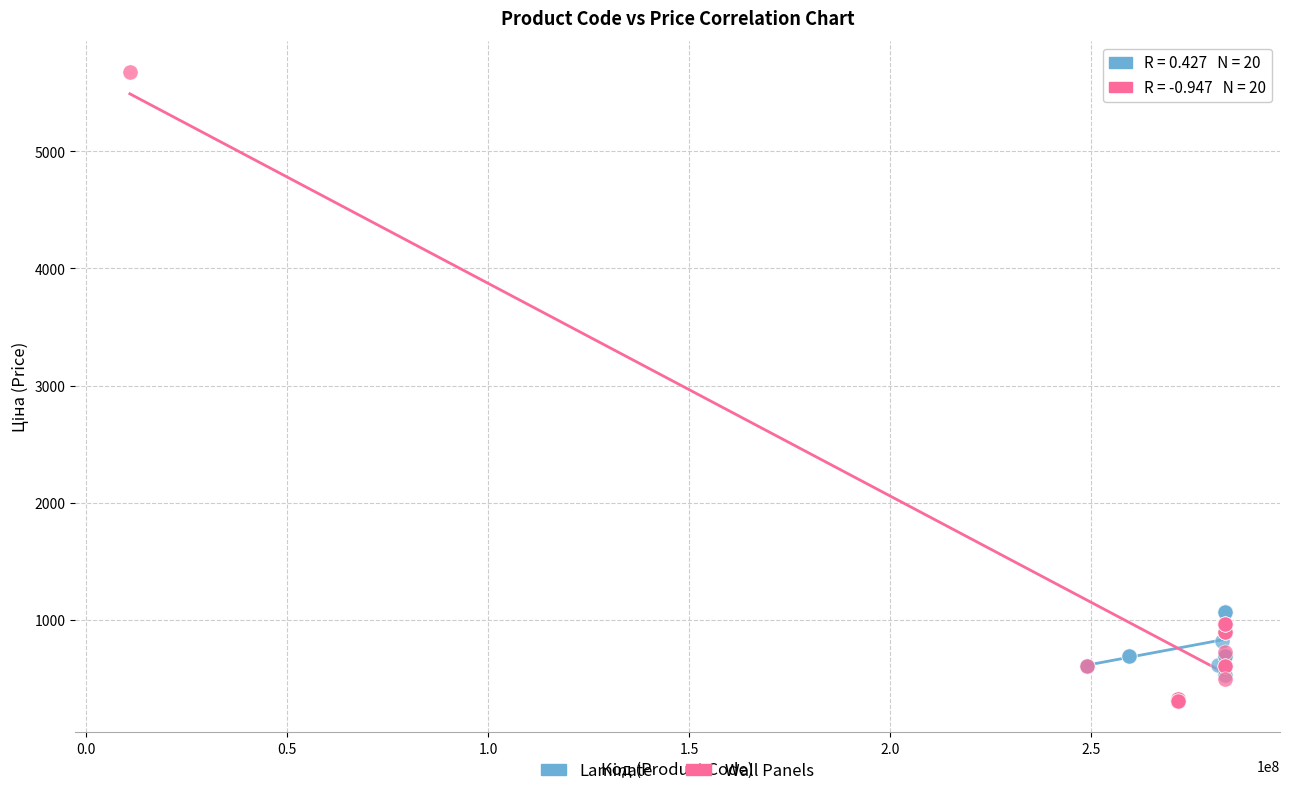

Which series contains the highest Y value?

Wall Panels